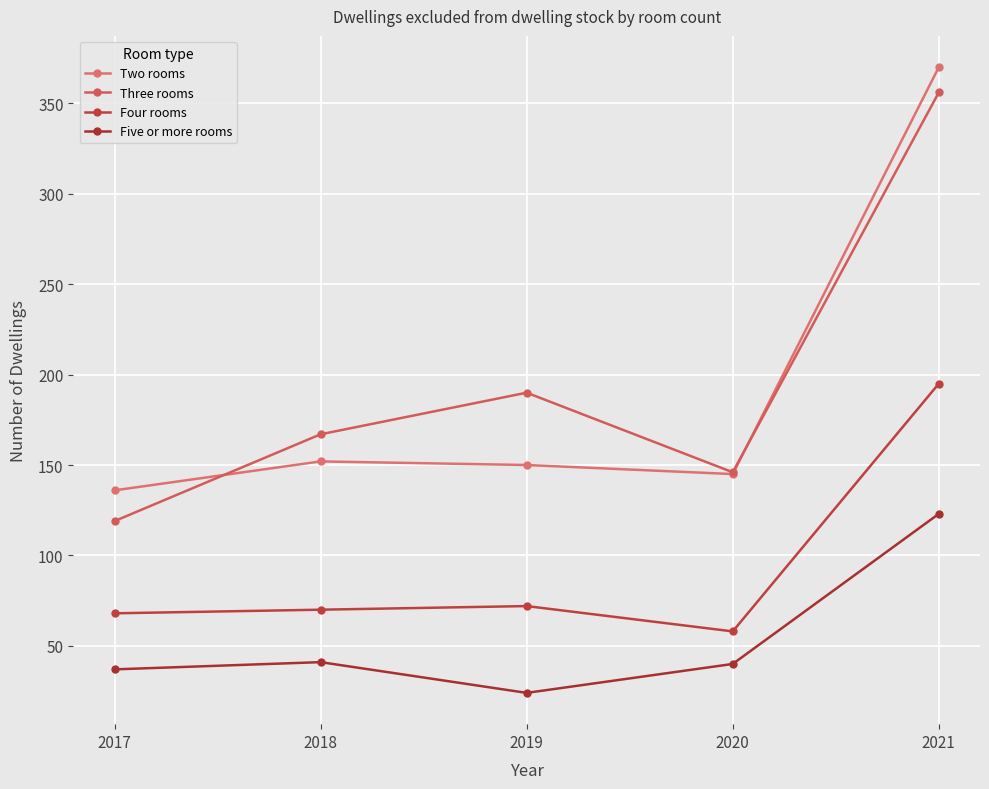

What is the greatest value displayed?

370